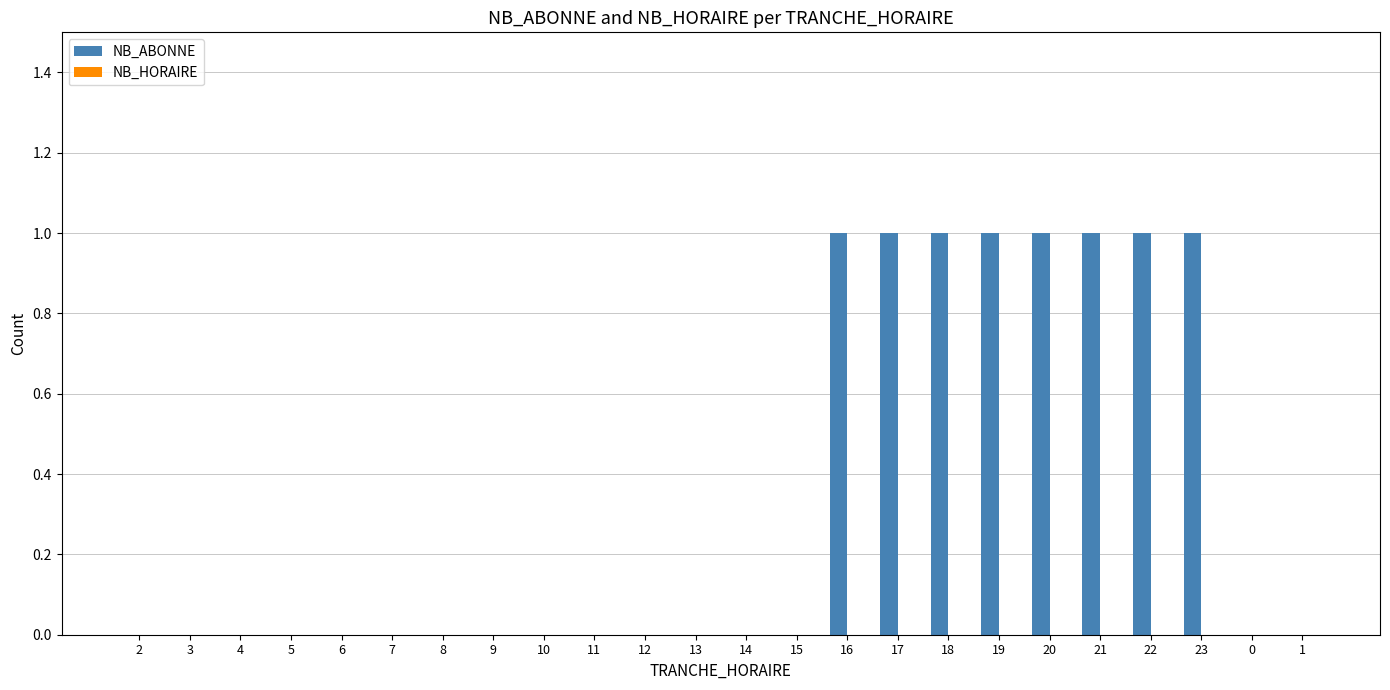

Which has a higher value, 3 or 23?

23